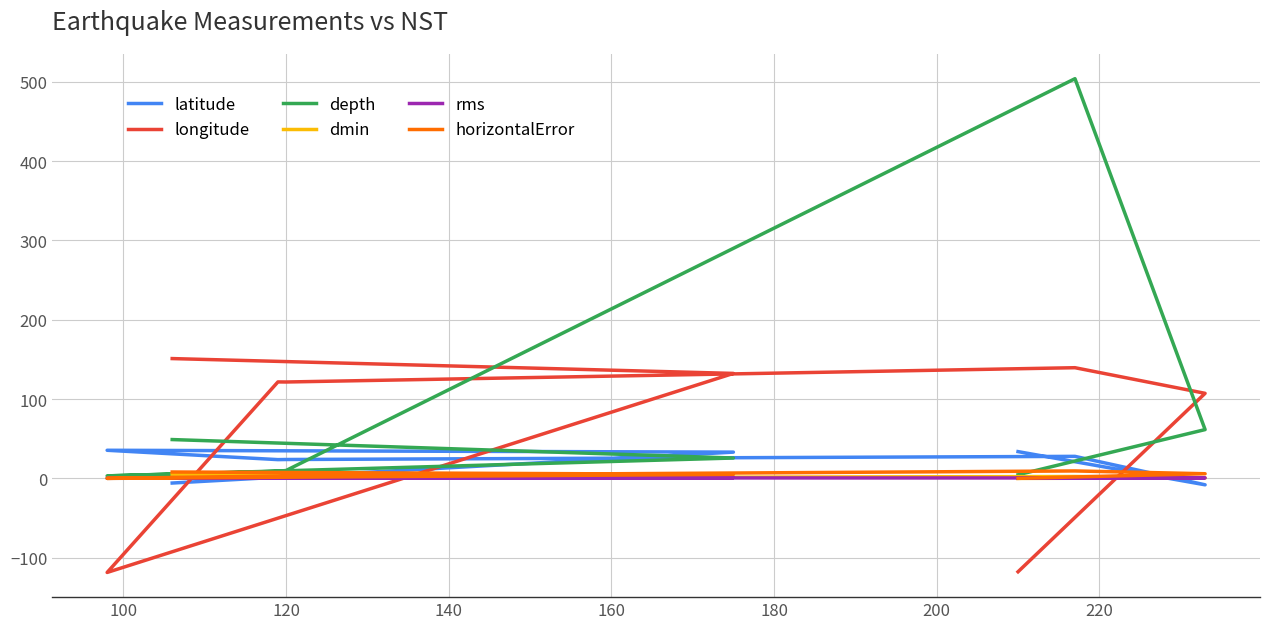

True or false: depth and horizontalError intersect in this chart.

False